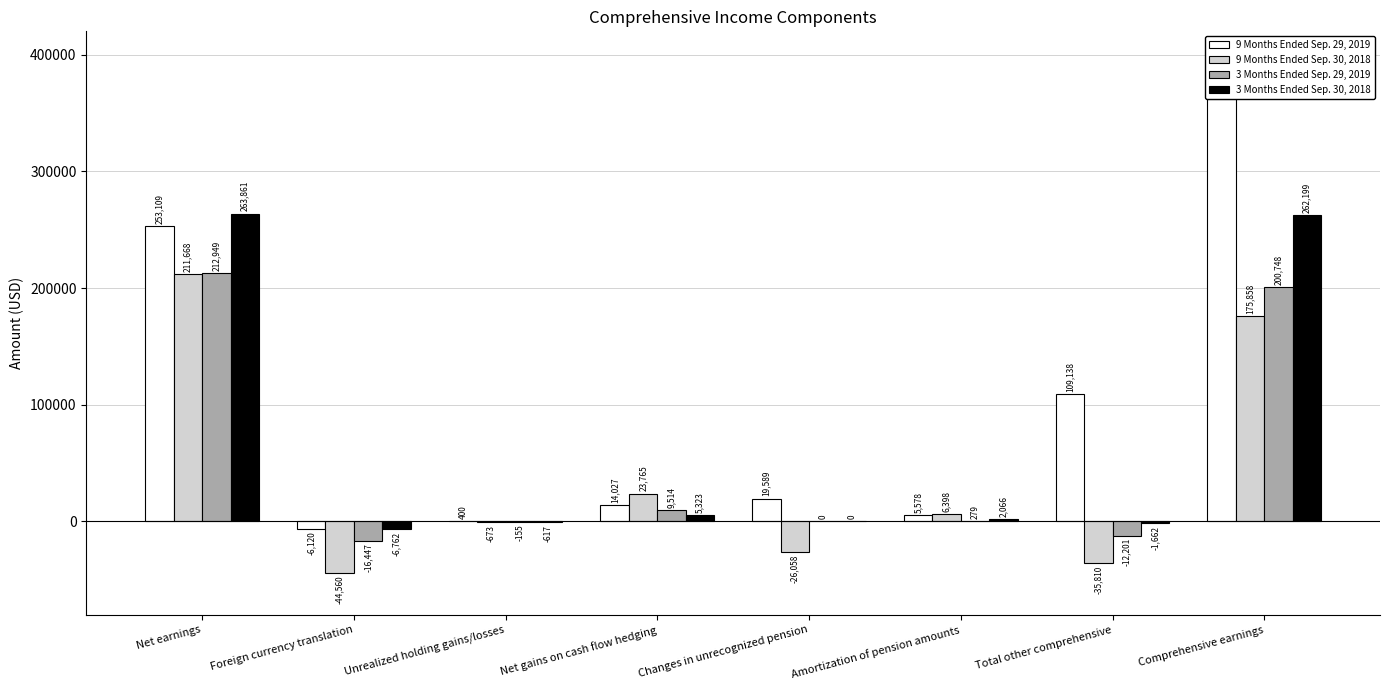

What is the maximum value for 9 Months Ended Sep. 29, 2019?

362247